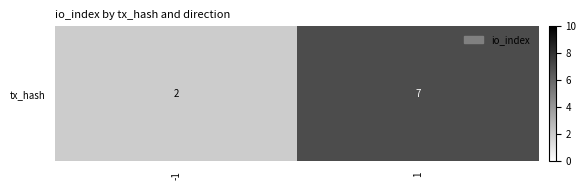

What is the difference between the maximum and minimum values?

5